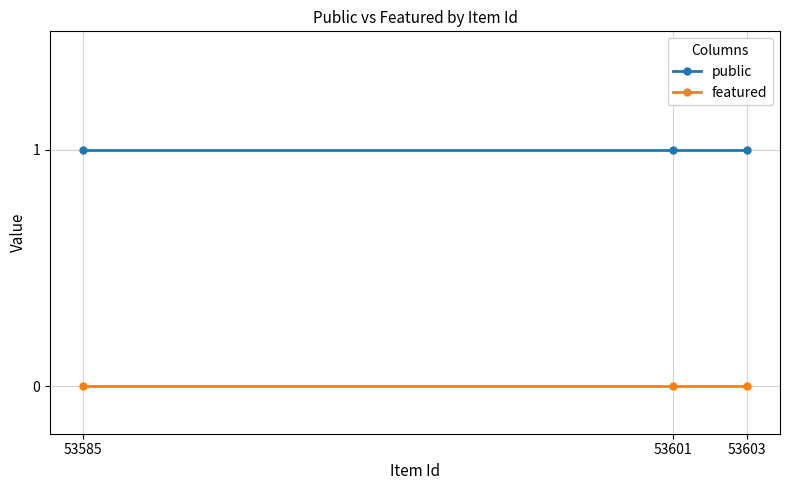

What is the difference between the highest and lowest values at 53603?

1